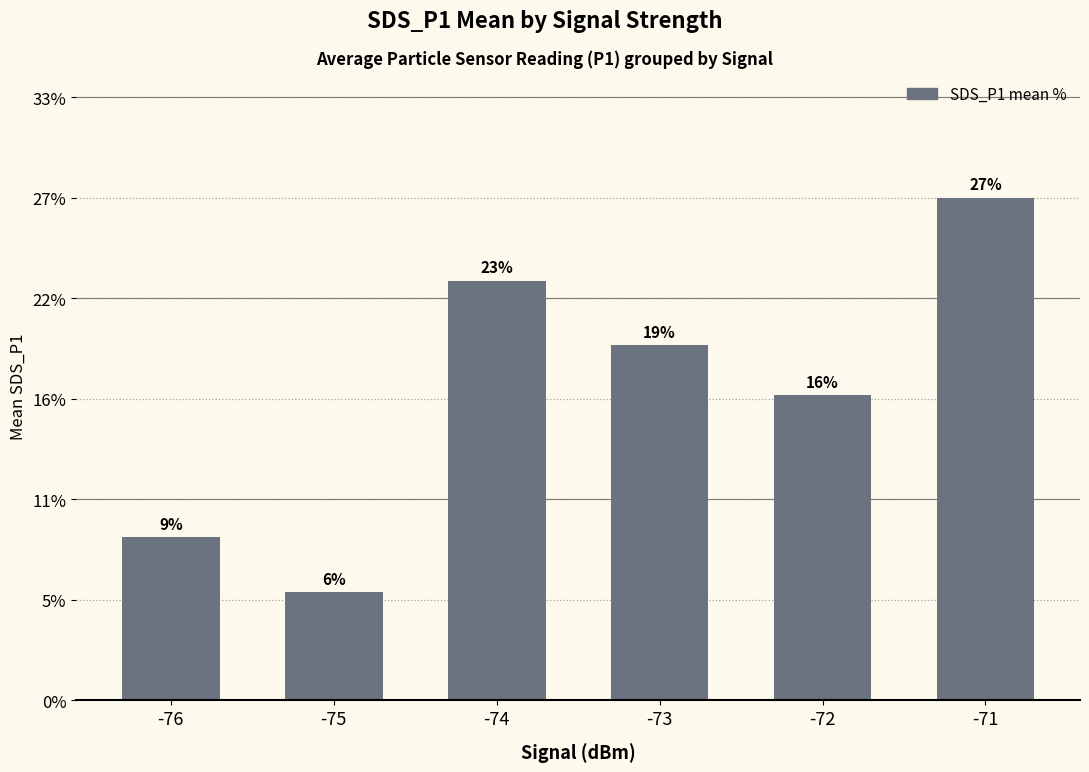

The value at -75 is 2.6. True or false?

False